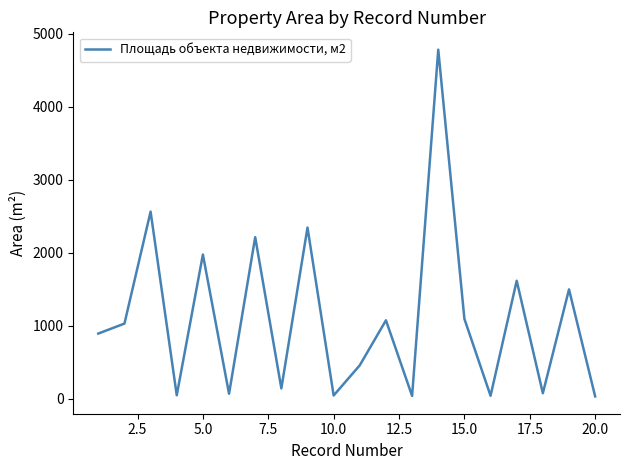

What is the difference between the maximum and minimum values?

4755.6